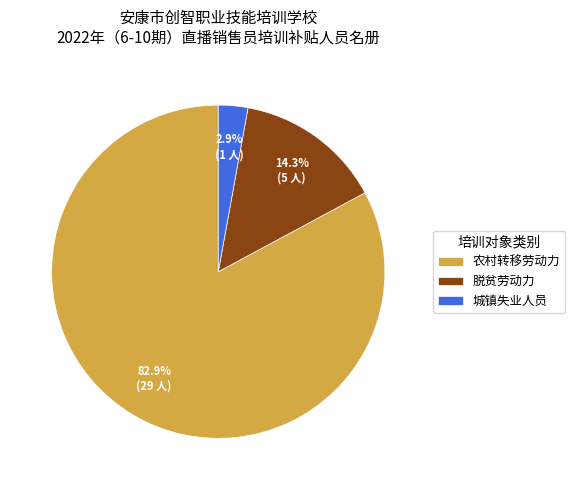

What is the ratio of the value at 城镇失业人员 to the value at 脱贫劳动力?

0.2